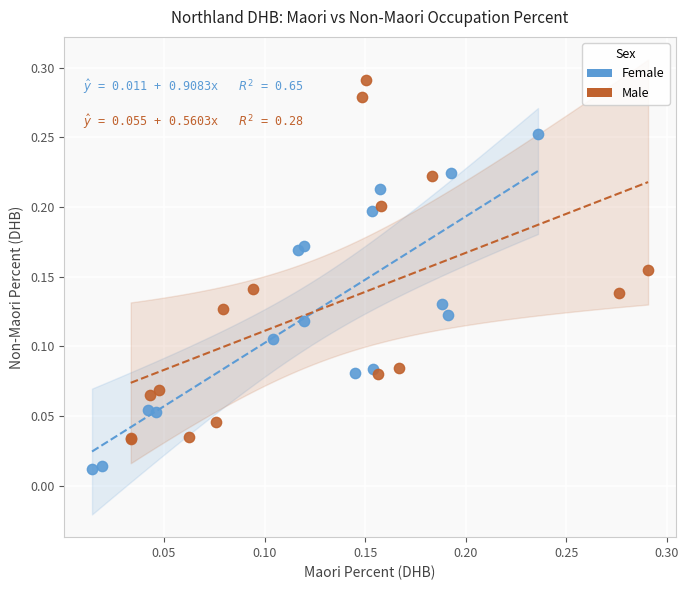

Which series contains the lowest Y value?

Female